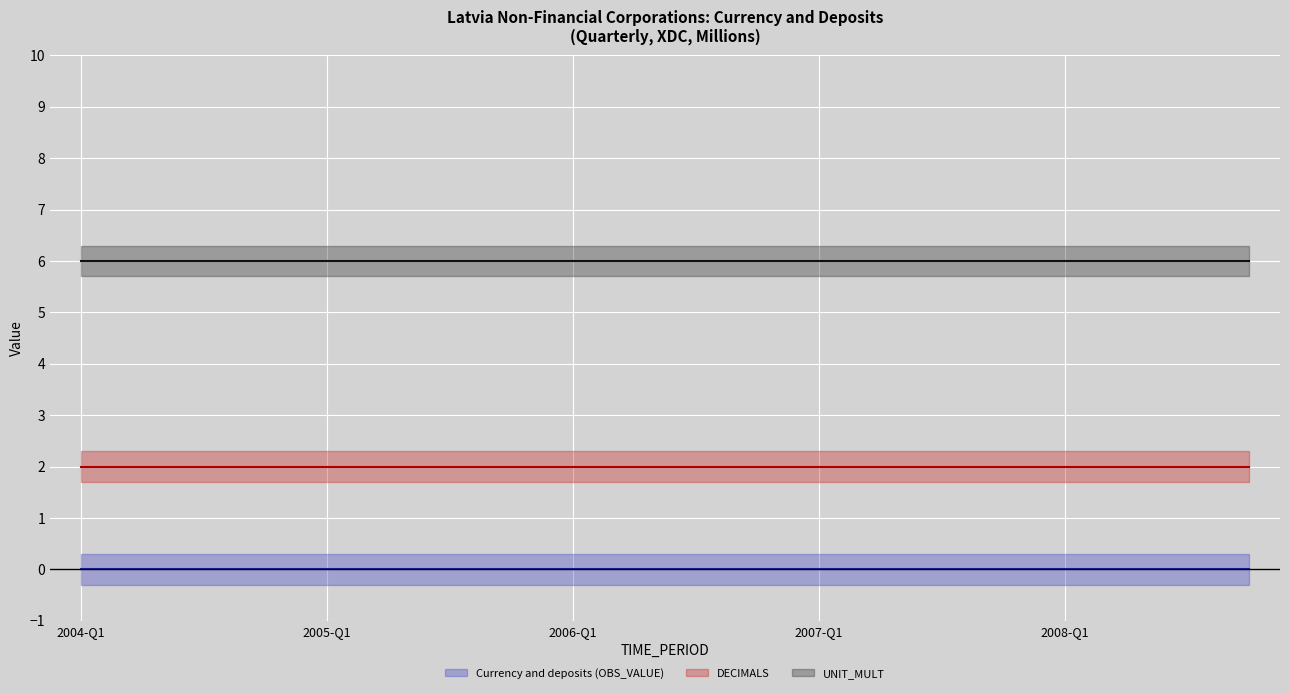

Where is UNIT_MULT nearest to the value 6?

2004-Q1